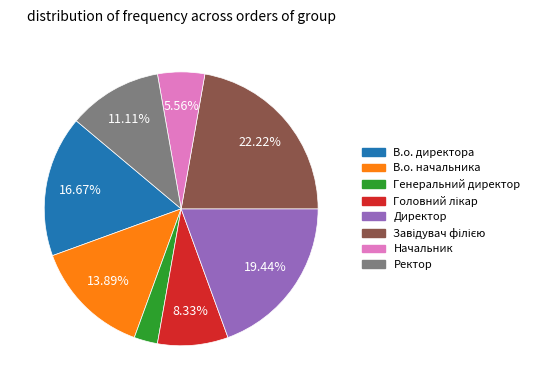

To the nearest percent, what percentage of the pie is Ректор?

11%